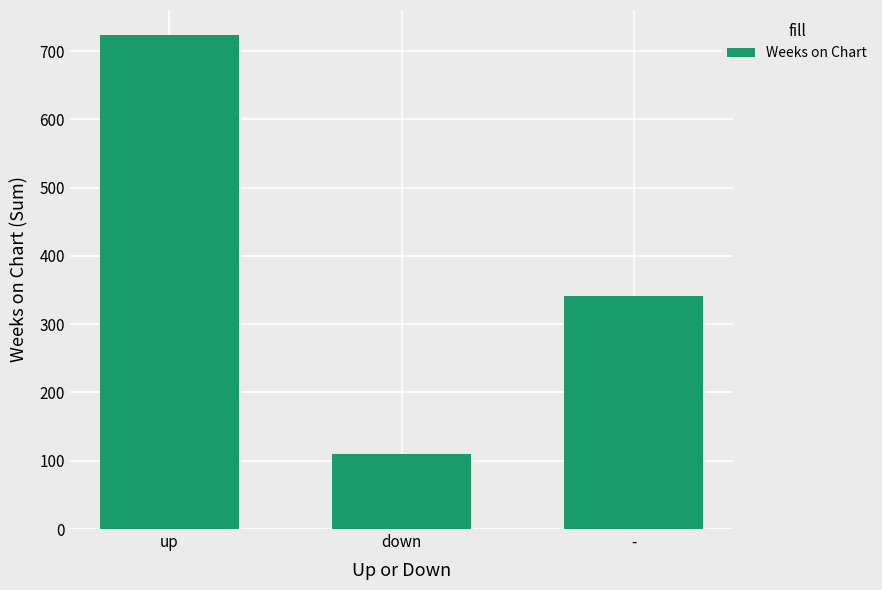

Rank the categories by value from lowest to highest.

down, -, up